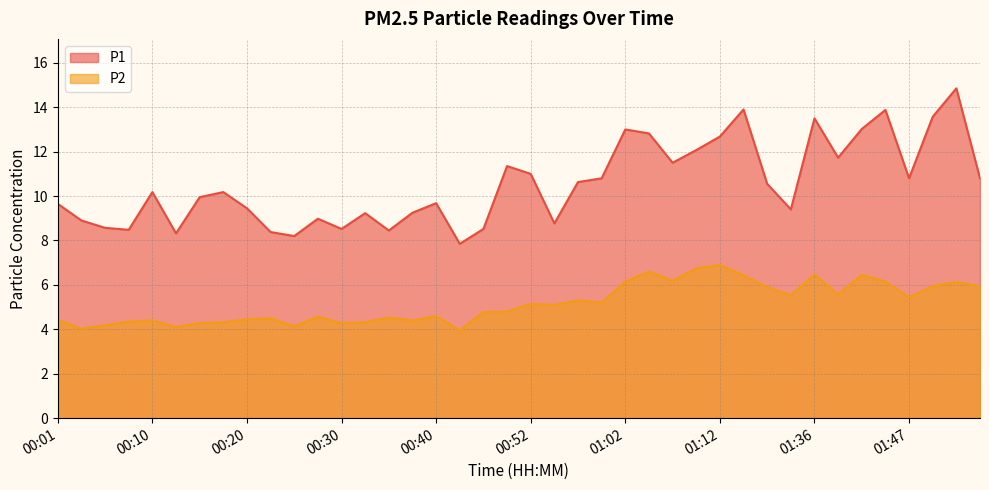

Reading left to right, transcribe all the data shown in this chart.

P1: 9.7	8.9	8.6	8.5	10.2	8.3	9.9	10.2	9.4	8.4	8.2	9.0	8.5	9.2	8.4	9.2	9.7	7.8	8.5	11.3	11.0	8.8	10.6	10.8	13.0	12.8	11.5	12.1	12.7	13.9	10.6	9.4	13.5	11.7	13.0	13.9	10.8	13.6	14.8	10.8
P2: 4.4	4.0	4.2	4.3	4.4	4.1	4.3	4.3	4.5	4.5	4.1	4.6	4.3	4.3	4.5	4.4	4.6	4.0	4.8	4.8	5.2	5.1	5.3	5.2	6.2	6.6	6.2	6.8	6.9	6.4	5.9	5.5	6.5	5.6	6.5	6.2	5.5	6.0	6.1	5.9